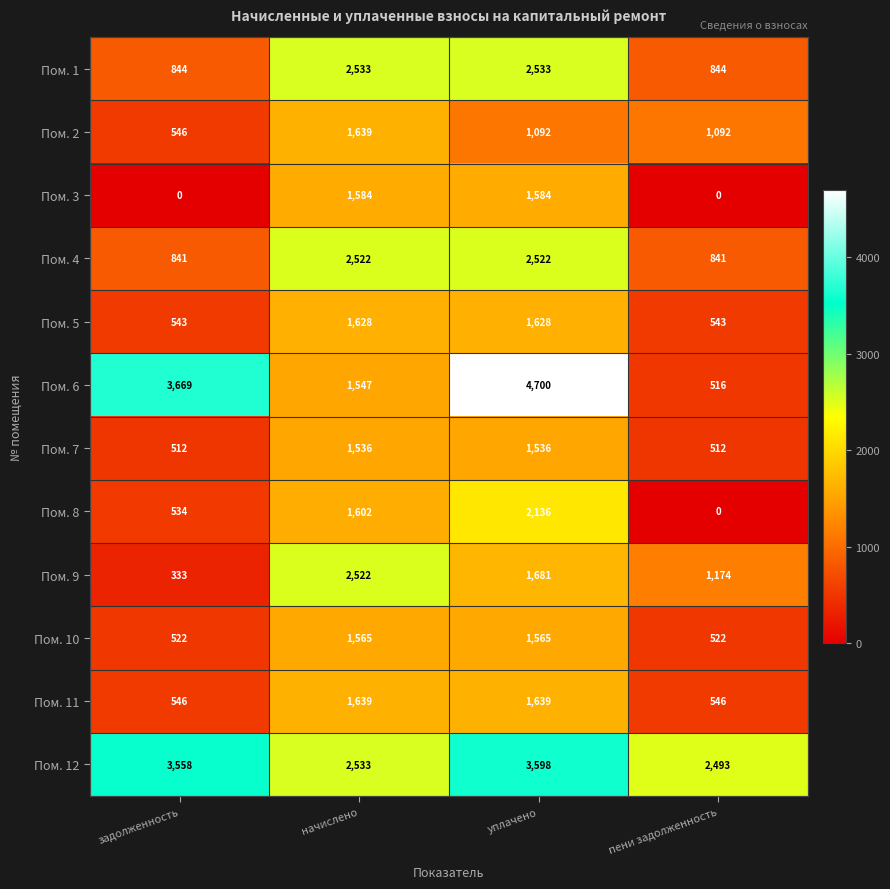

Count the Пом. 11 values in the range 546 to 1639.

4